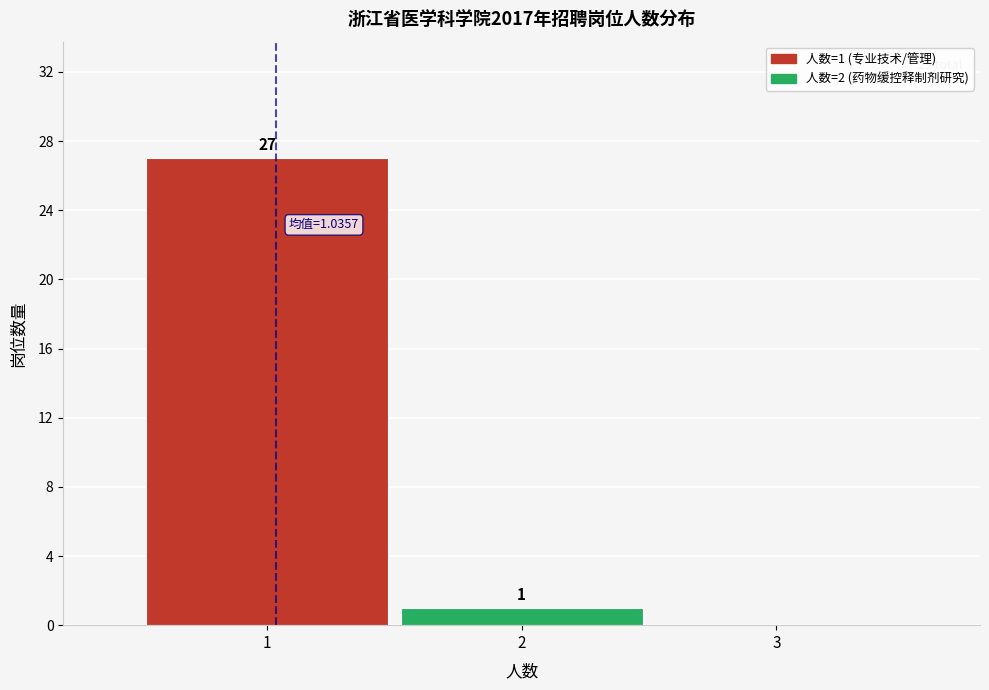

Over which range of the x-axis is the bar tallest?

0.5 to 1.5